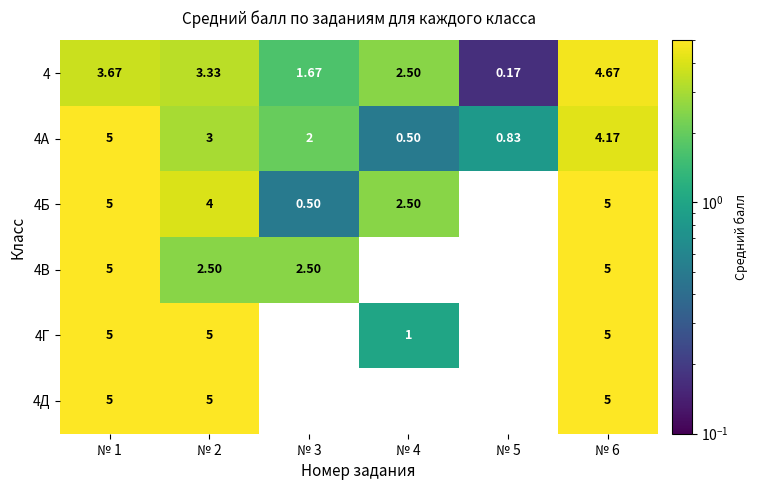

Is the value of 4Б at № 2 greater than the value of 4А at № 6?

No